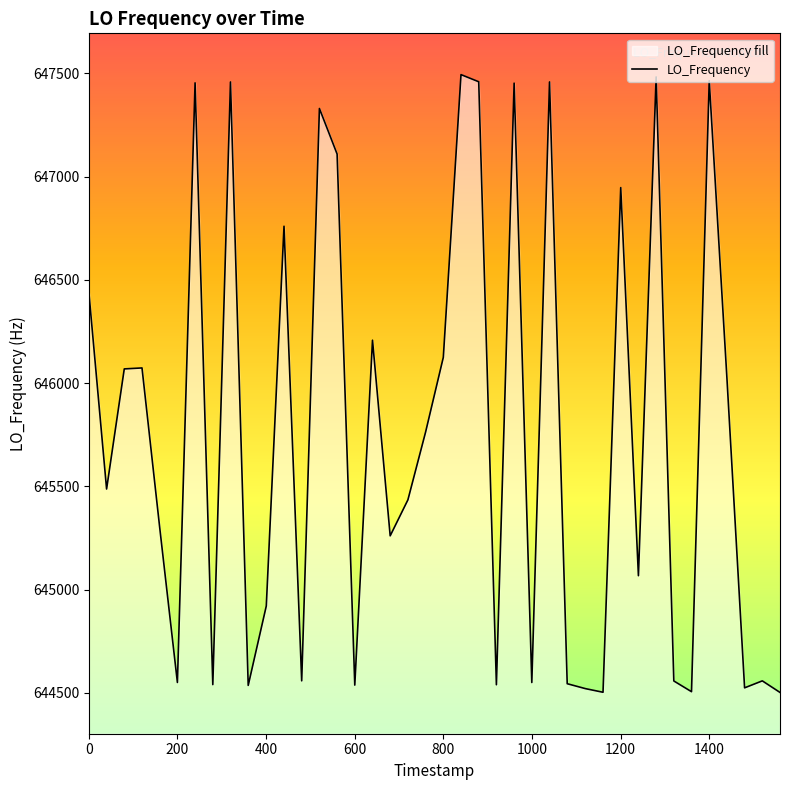

What is the difference between the maximum and minimum values?

2992.4